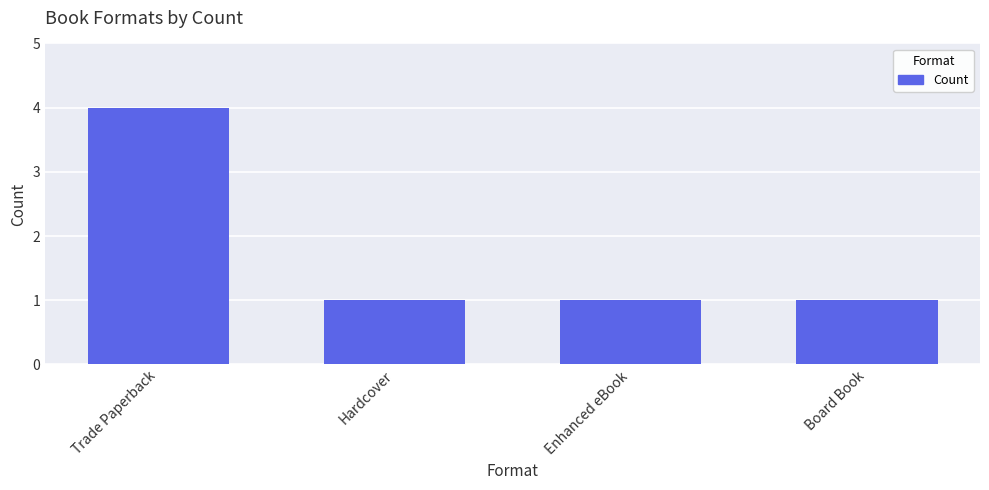

What is the greatest value displayed?

4